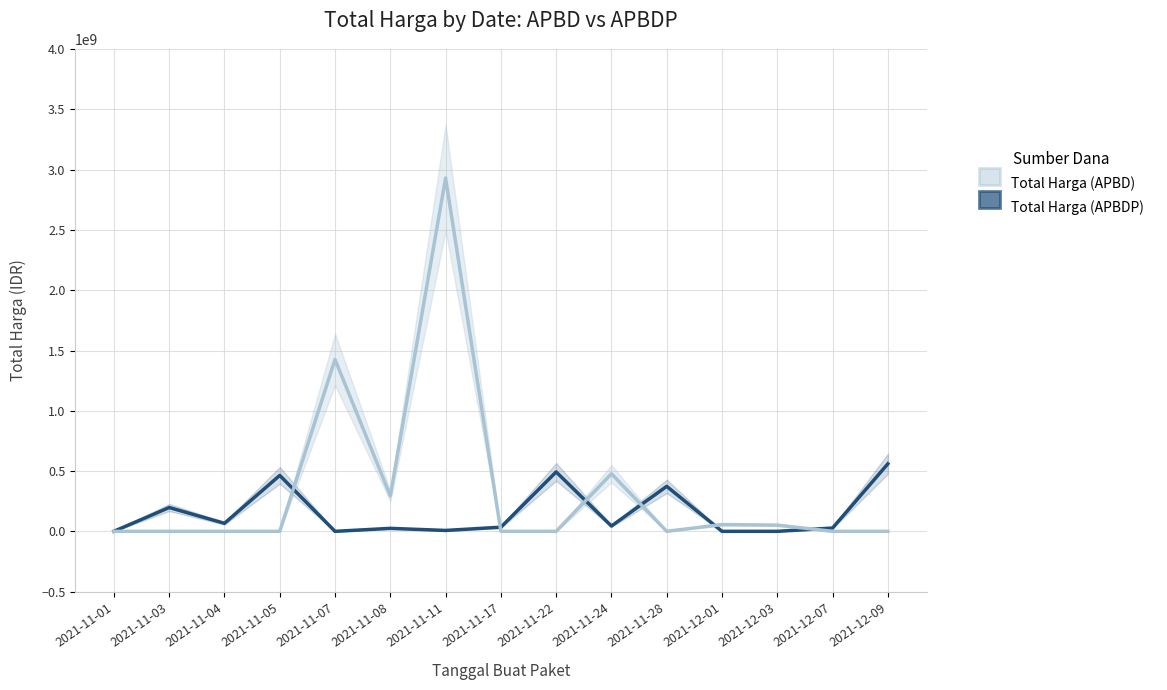

Does the chart display data point markers on the line(s)?

No